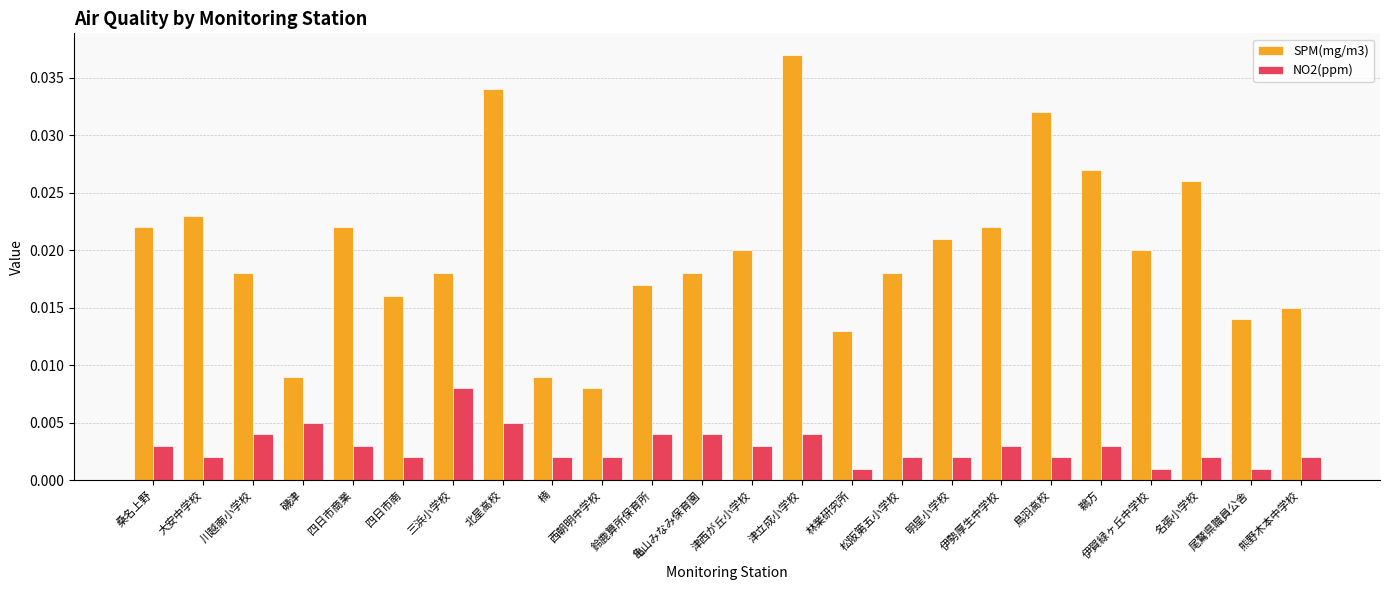

Is the value of SPM(mg/m3) at 四日市南 greater than the value of NO2(ppm) at 津立成小学校?

Yes